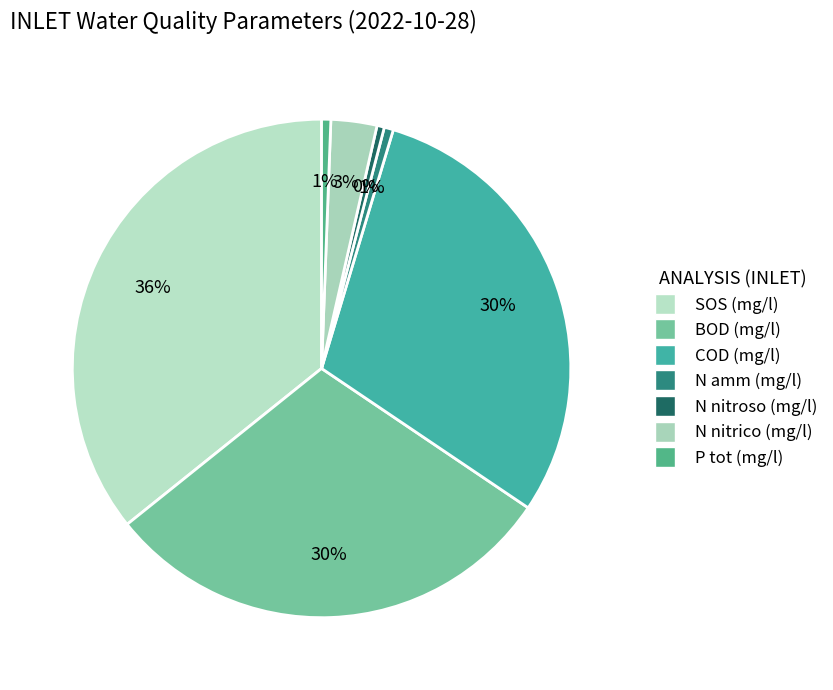

To the nearest percent, what is the average slice percentage?

14%